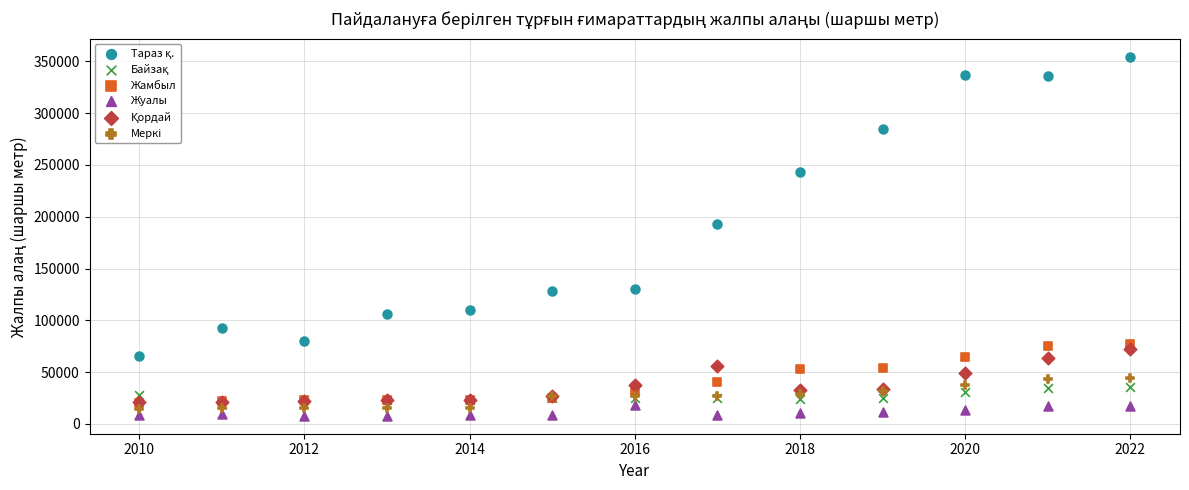

Across all series, what Y value is closest to 181187?

192622